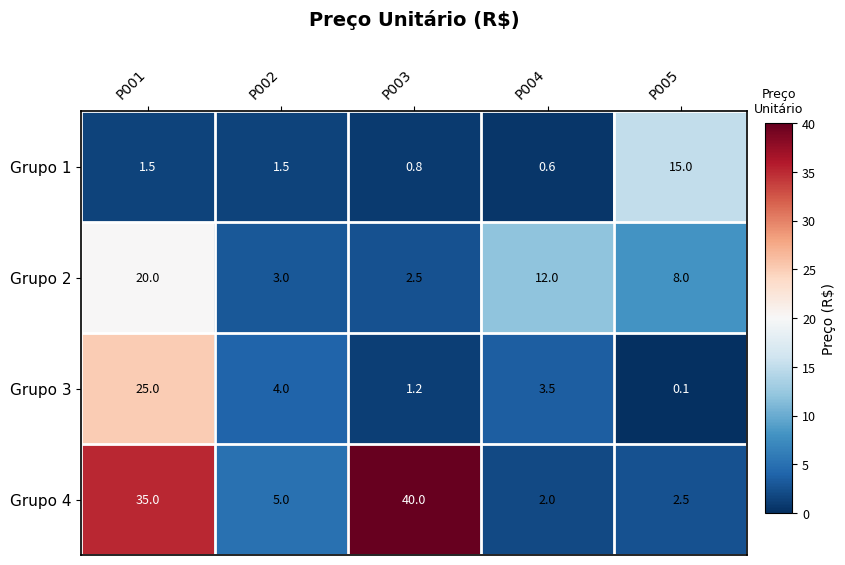

What is the difference between the highest and lowest values at P002?

3.5